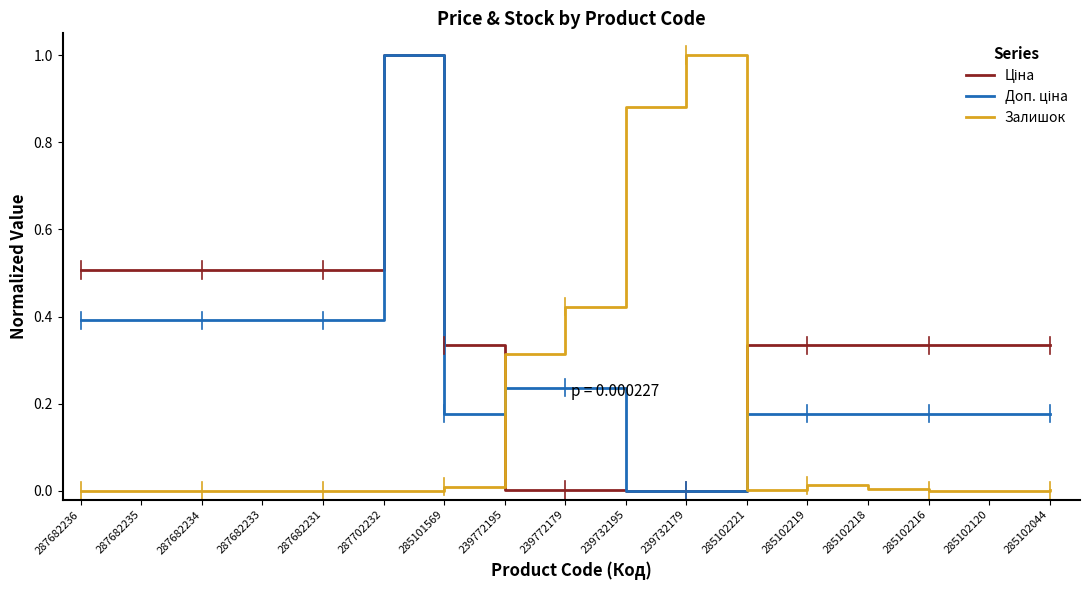

What is the greatest value displayed?

1.0